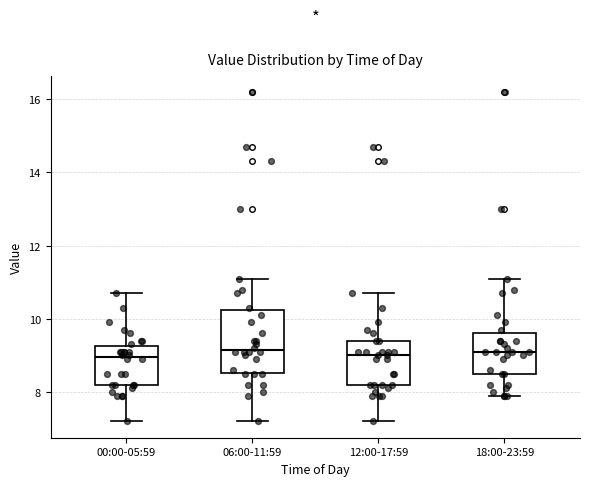

Reading left to right, transcribe this box plot: for each box, give where its median line is, the range the box spans, and where its two whiskers end, as read against the y-axis. The values are not printed on the chart, so give them approximately, as read against the axis.

00:00-05:59: median 9.0, box 8.2 to 9.2, whiskers 7.2 to 10.8
06:00-11:59: median 9.2, box 8.6 to 10.2, whiskers 7.2 to 11.2
12:00-17:59: median 9.0, box 8.2 to 9.4, whiskers 7.2 to 10.8
18:00-23:59: median 9.2, box 8.6 to 9.6, whiskers 8.0 to 11.2